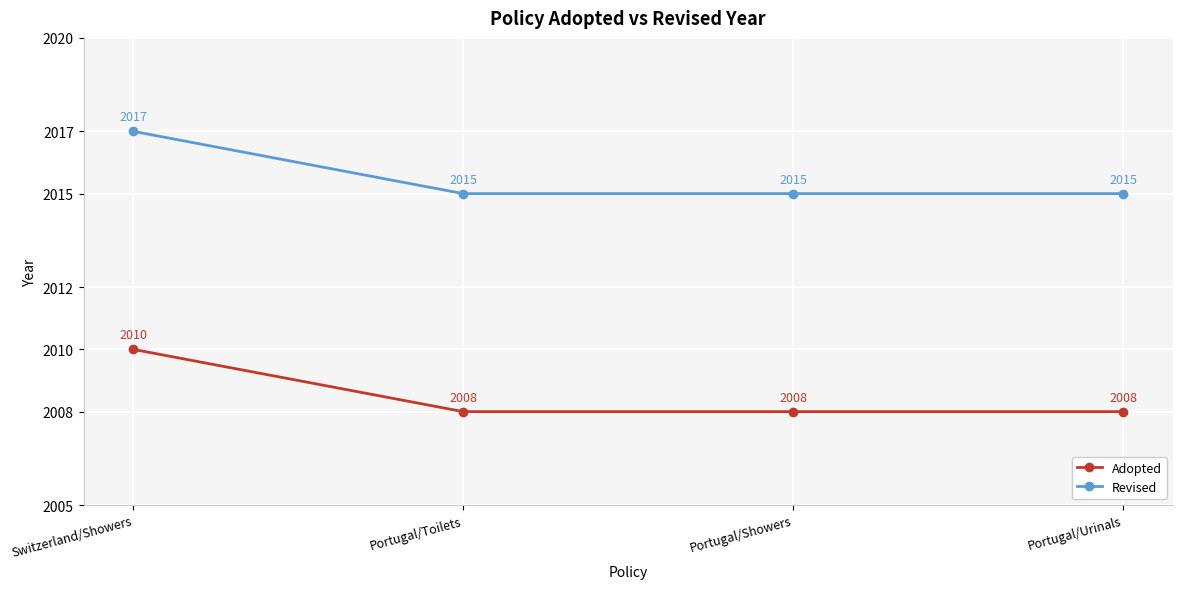

Rank the series at Switzerland/Showers from lowest to highest value.

Adopted, Revised